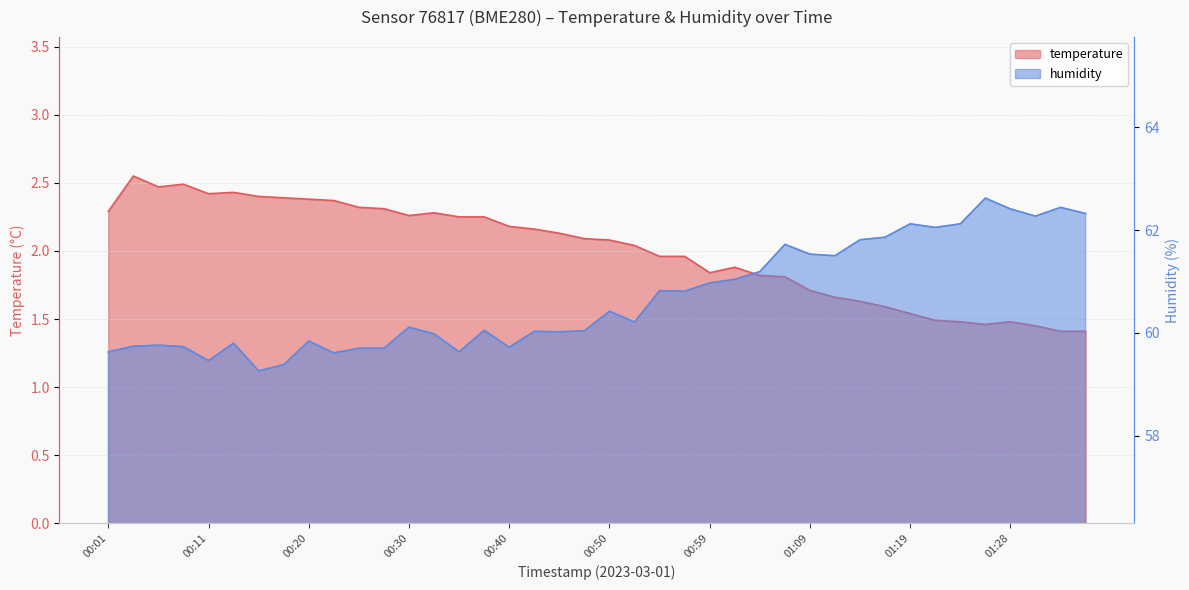

What is the value of the humidity point at the 39th from the left?

62.4